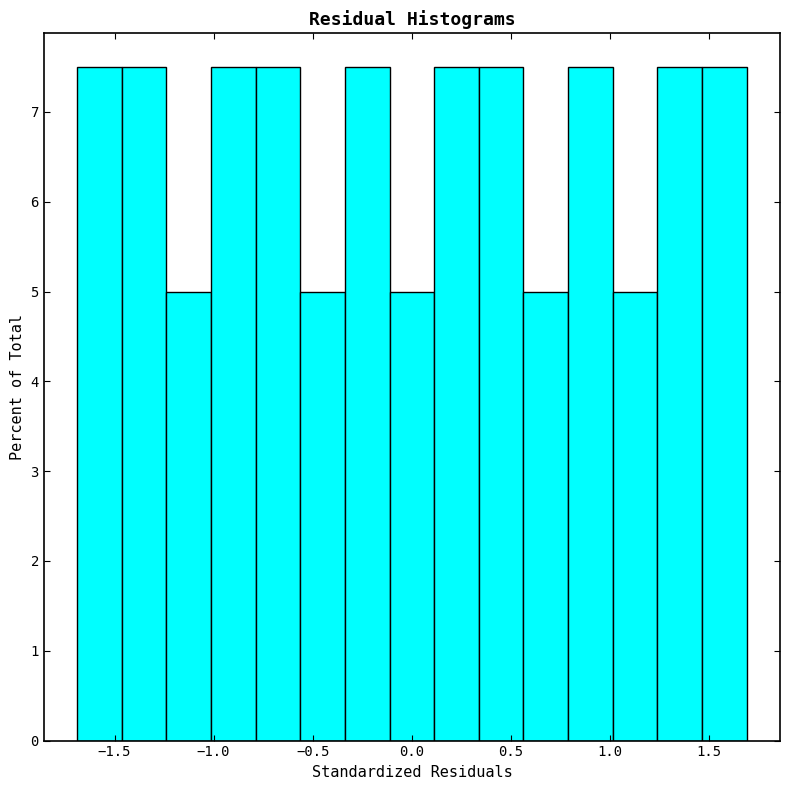

How tall is the bar that spans 0.35 to 0.55 on the x-axis? Neither the bar edges nor the heights are printed on the chart, so give them approximately, as read against the axes.

7.5